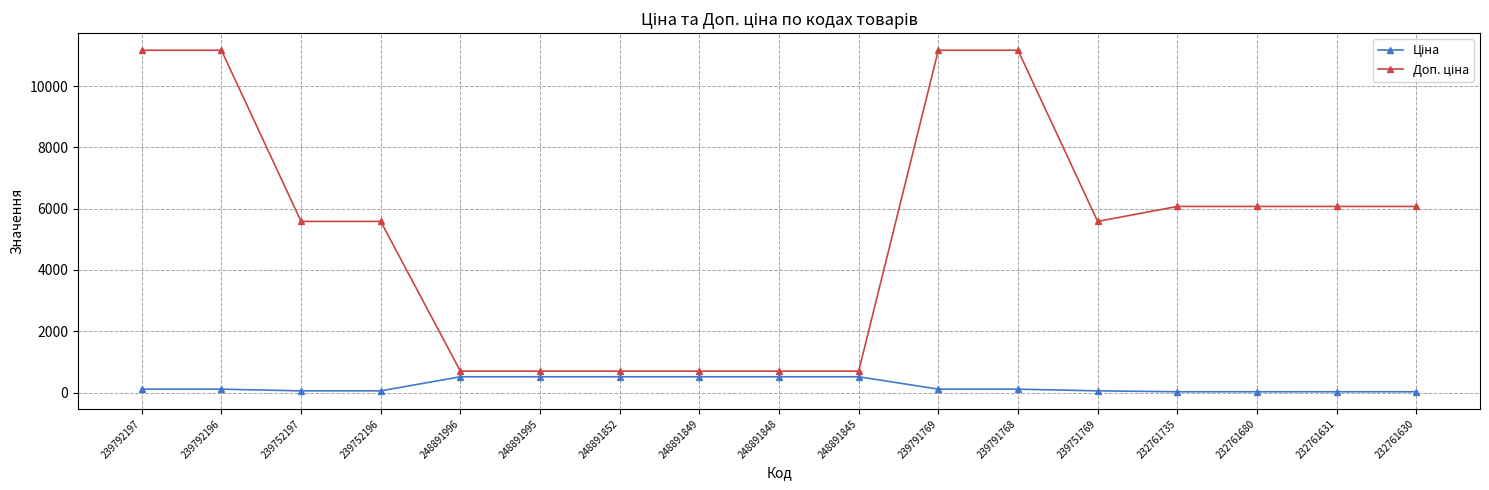

What position from the left is 239791769?

11